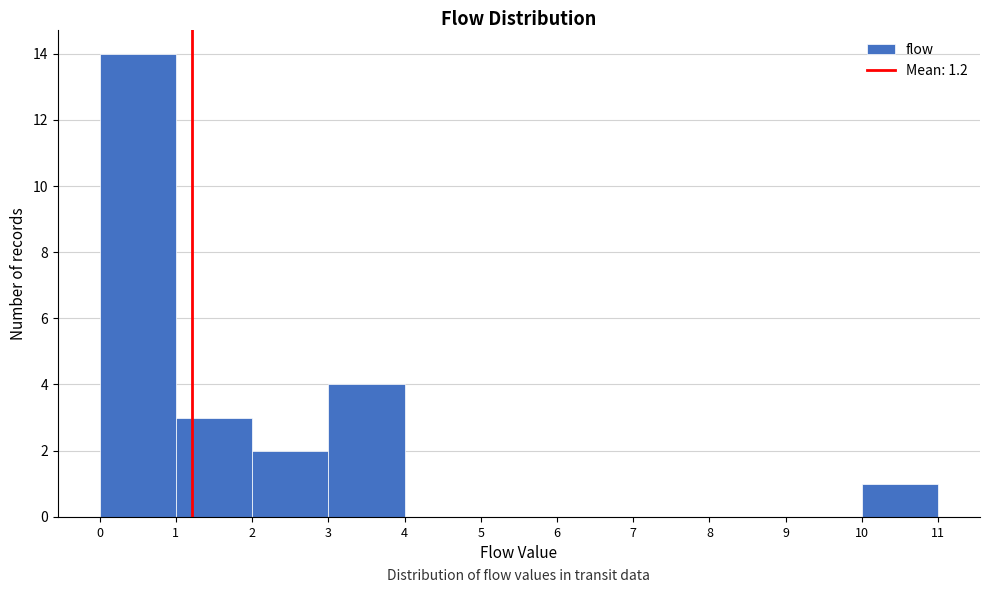

Which range on the x-axis has the tallest bar?

0 to 1